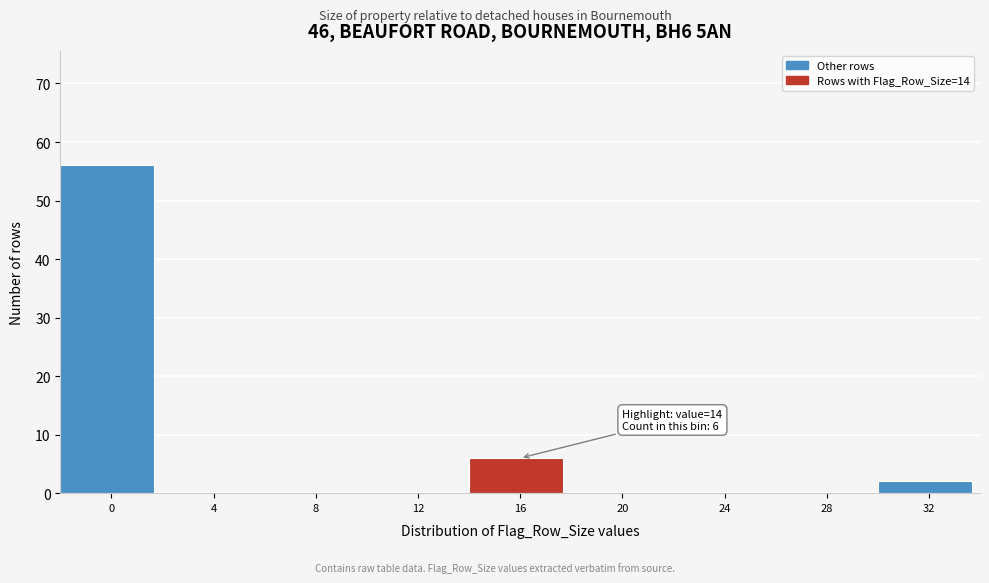

Which range on the x-axis has the tallest bar?

-2 to 2